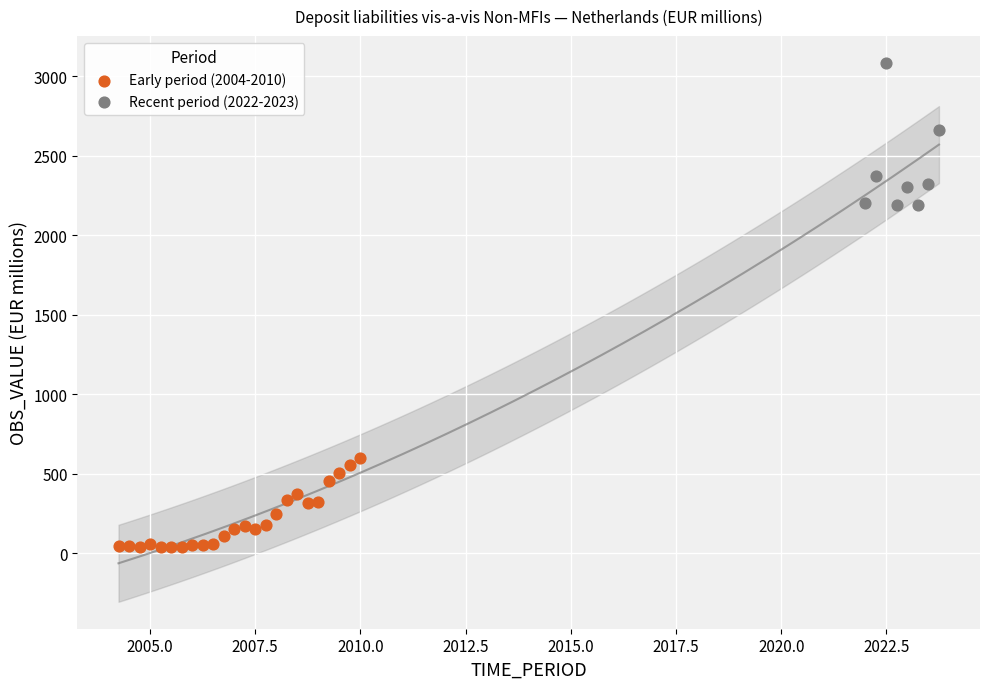

Which series contains the highest Y value?

Recent period (2022-2023)